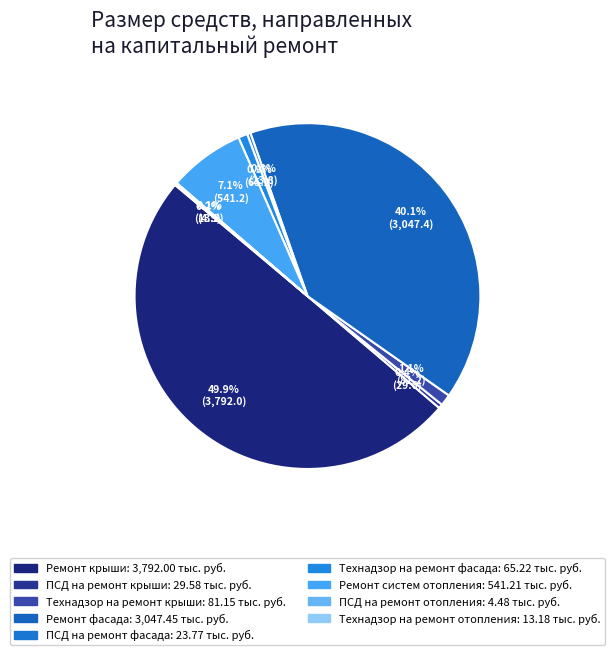

Which has a higher value, Технадзор на ремонт отопления or Ремонт фасада?

Ремонт фасада